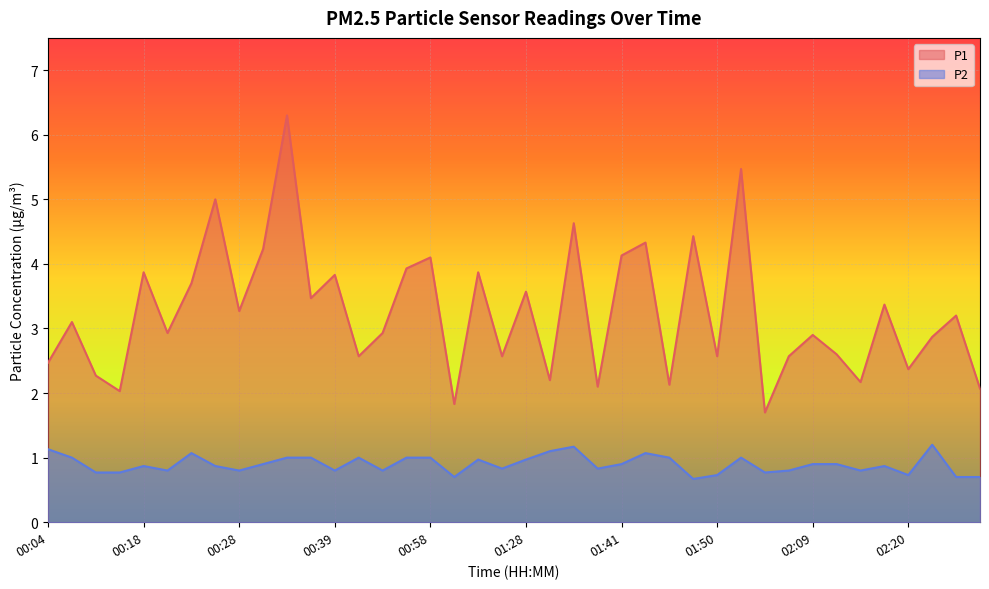

Is it true that P2 equals 0.7 at 02:20?

True